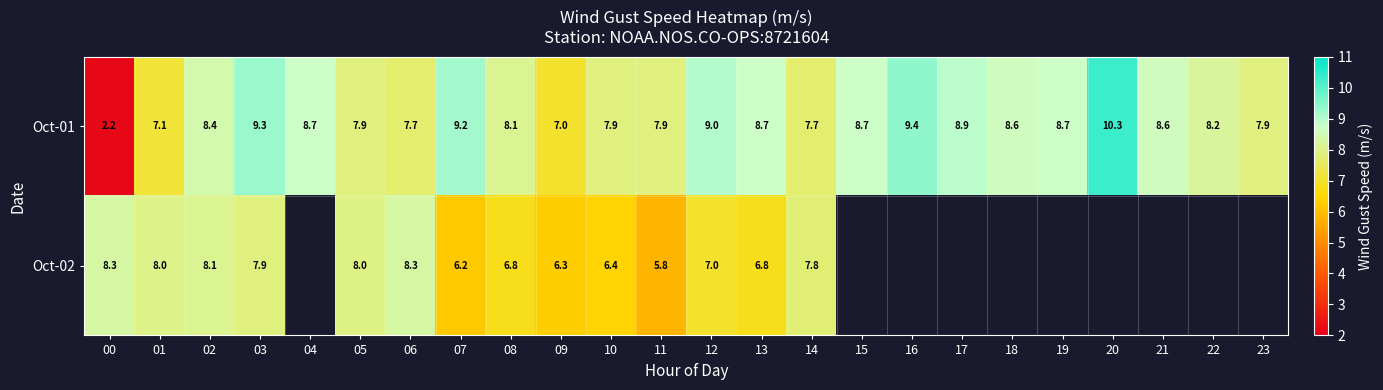

Which series changed the most between 07 and 10?

Oct-01